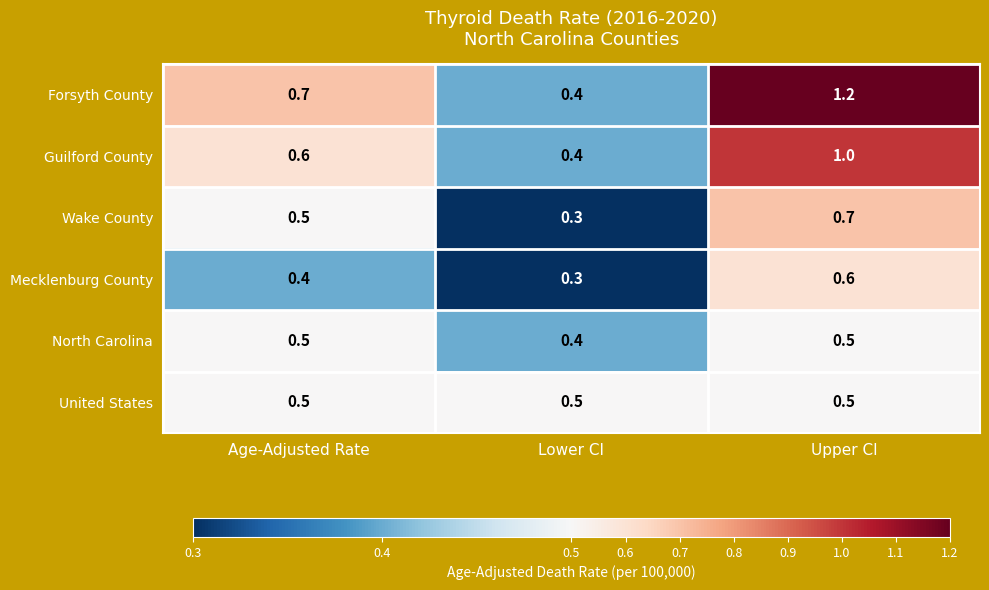

Reading left to right, transcribe all the data shown in this chart.

Forsyth County: Age-Adjusted Rate=0.7	Lower CI=0.4	Upper CI=1.2
Guilford County: Age-Adjusted Rate=0.6	Lower CI=0.4	Upper CI=1.0
Wake County: Age-Adjusted Rate=0.5	Lower CI=0.3	Upper CI=0.7
Mecklenburg County: Age-Adjusted Rate=0.4	Lower CI=0.3	Upper CI=0.6
North Carolina: Age-Adjusted Rate=0.5	Lower CI=0.4	Upper CI=0.5
United States: Age-Adjusted Rate=0.5	Lower CI=0.5	Upper CI=0.5